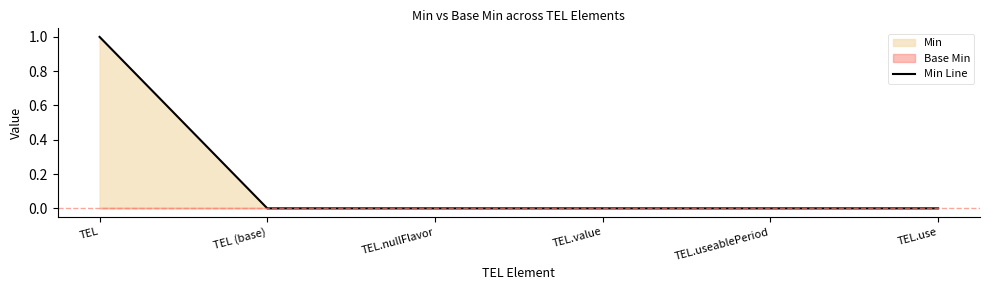

List the labels in order of value, smallest first.

TEL (base), TEL.nullFlavor, TEL.value, TEL.useablePeriod, TEL.use, TEL